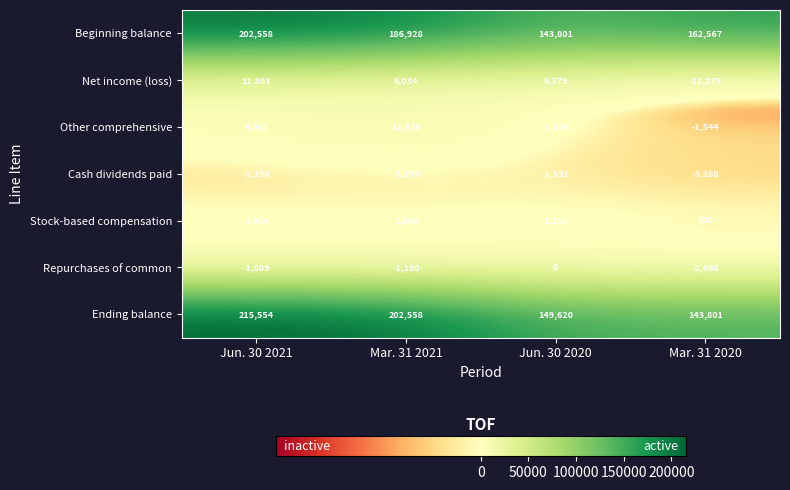

Rank the series by their maximum value, from highest to lowest.

Ending balance, Beginning balance, Other comprehensive, Net income (loss), Stock-based compensation, Repurchases of common, Cash dividends paid